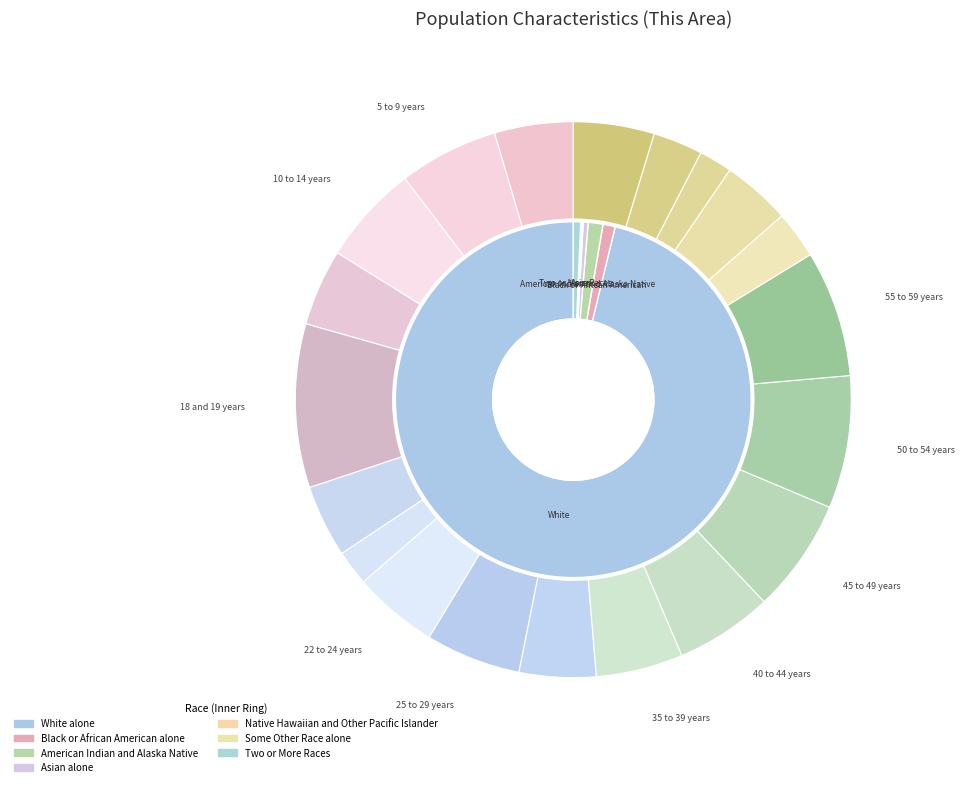

The Native Hawaiian and Other Pacific Islander slice represents 0% of the pie. True or false?

True